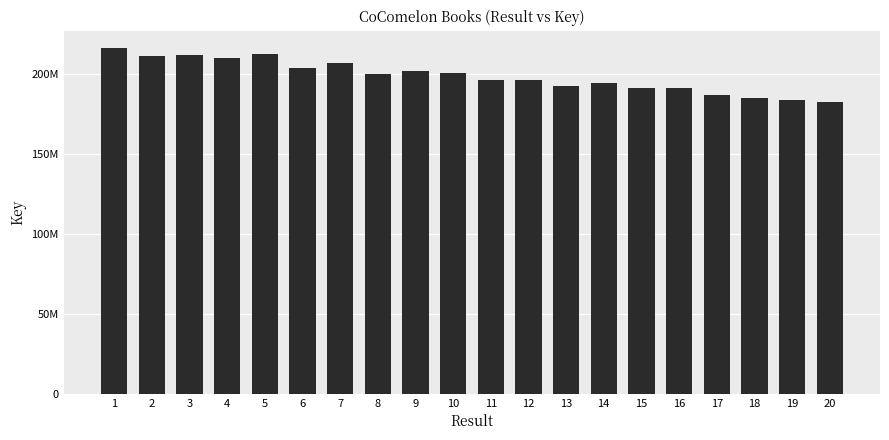

Does the chart contain any negative values?

No